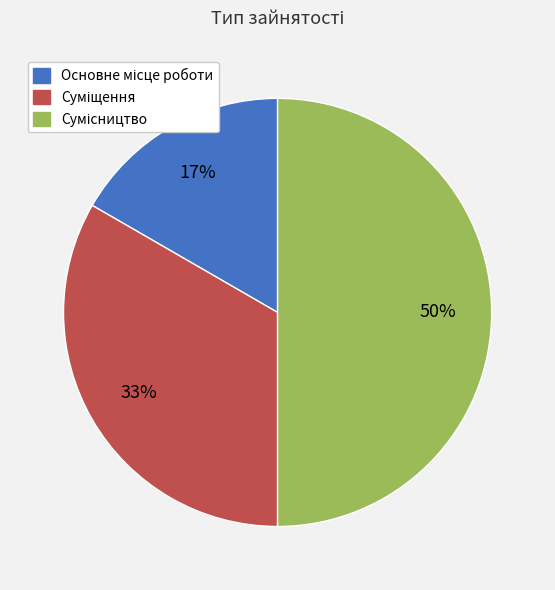

To the nearest percent, what is the average slice percentage?

33%